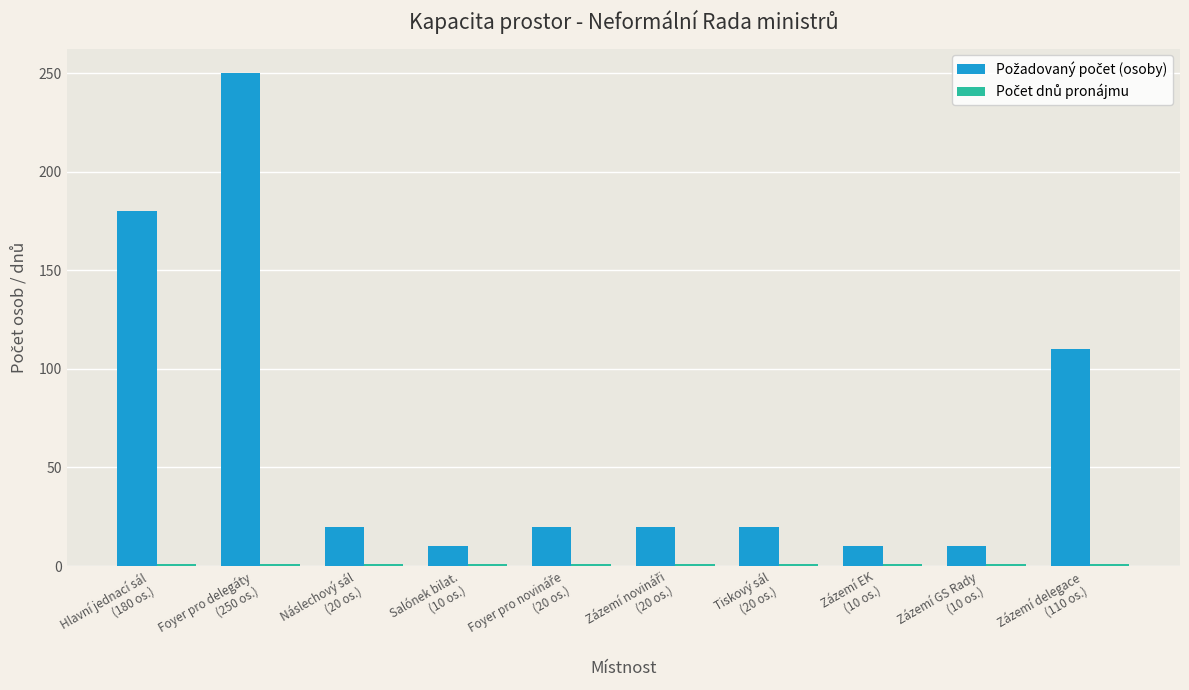

What is the greatest value displayed?

250